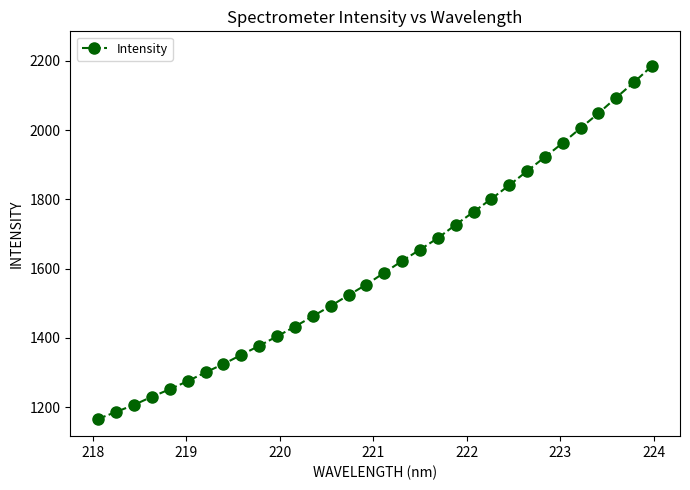

What is the difference between the maximum and minimum values?

1019.0